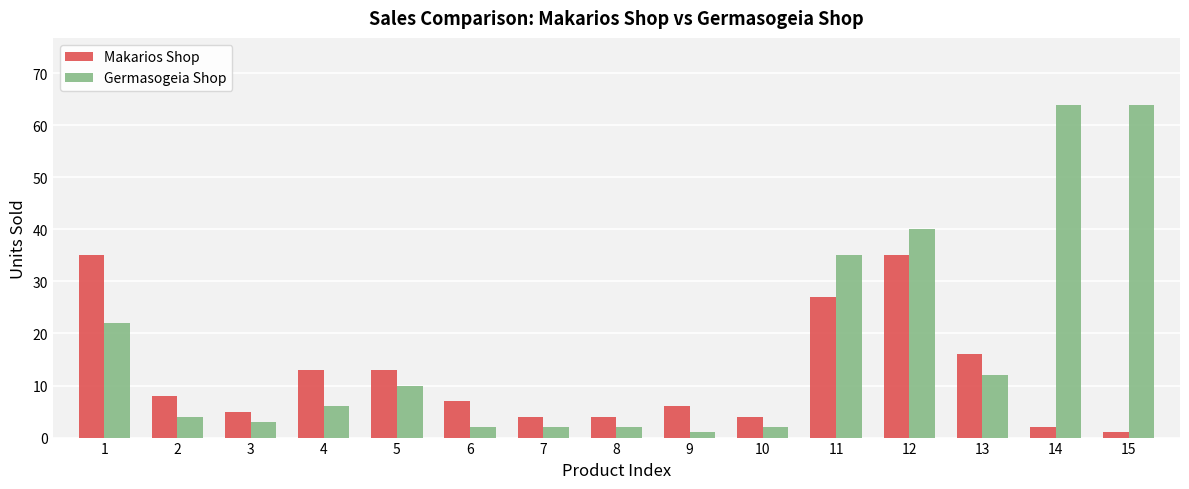

Which series has the largest total across all categories?

Germasogeia Shop